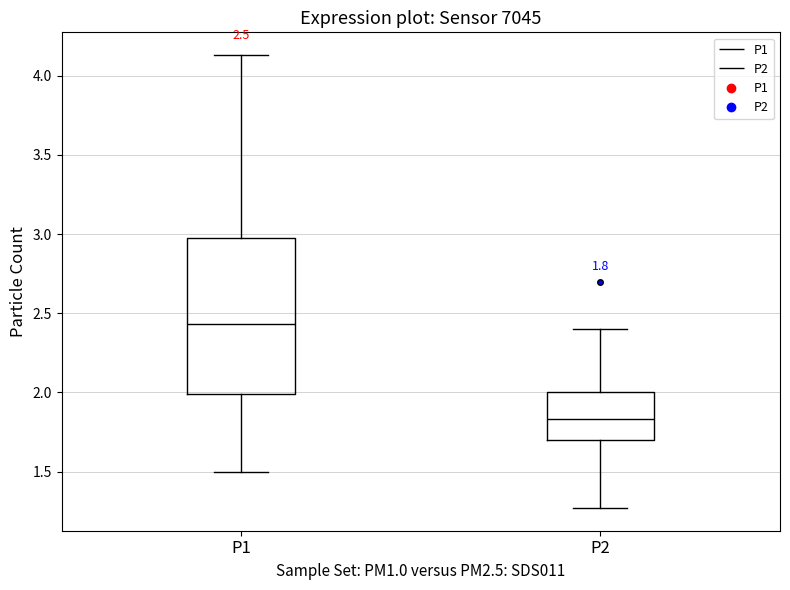

Which box is the tallest, from its lower edge to its upper edge?

P1